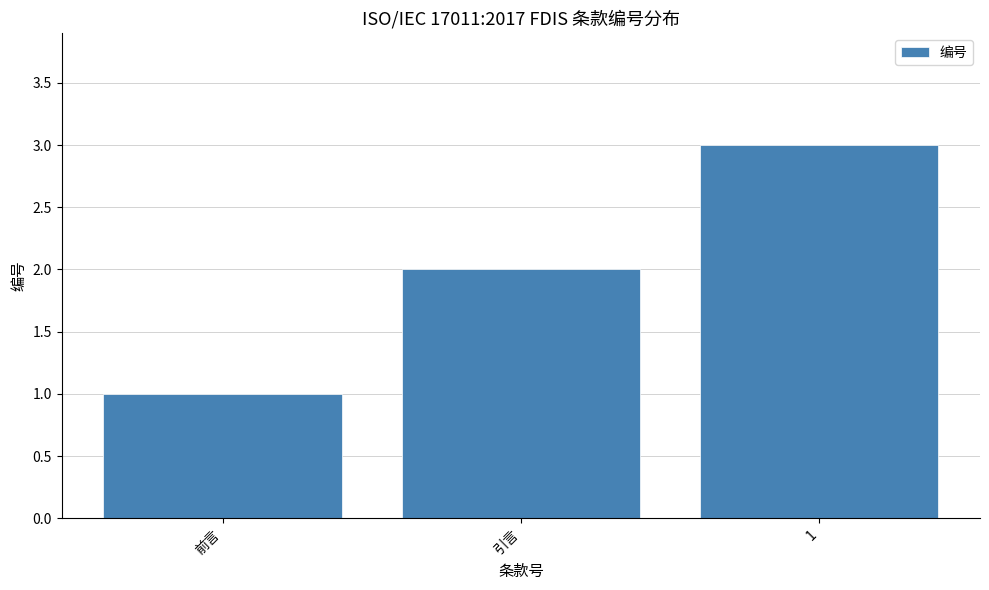

What is the minimum value shown in the chart?

1